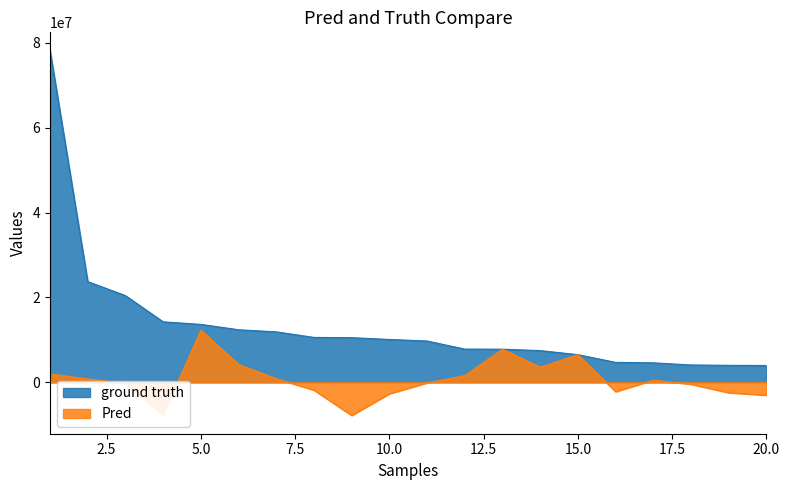

Read the ground truth value at 7, to the nearest 50.

11887700